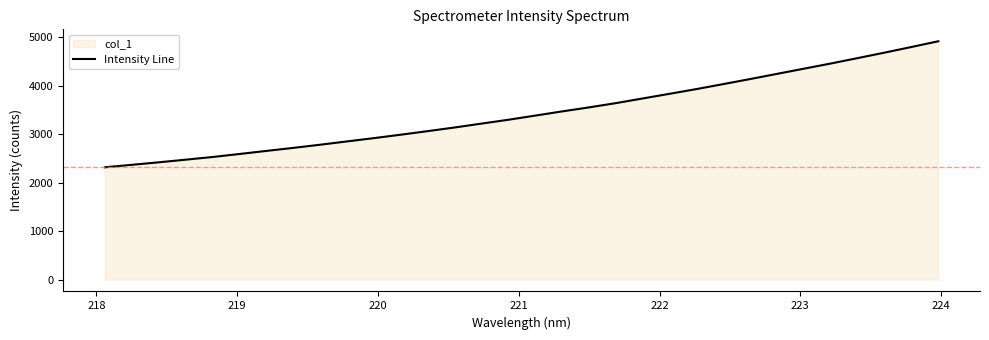

What is the smallest value displayed?

2318.7